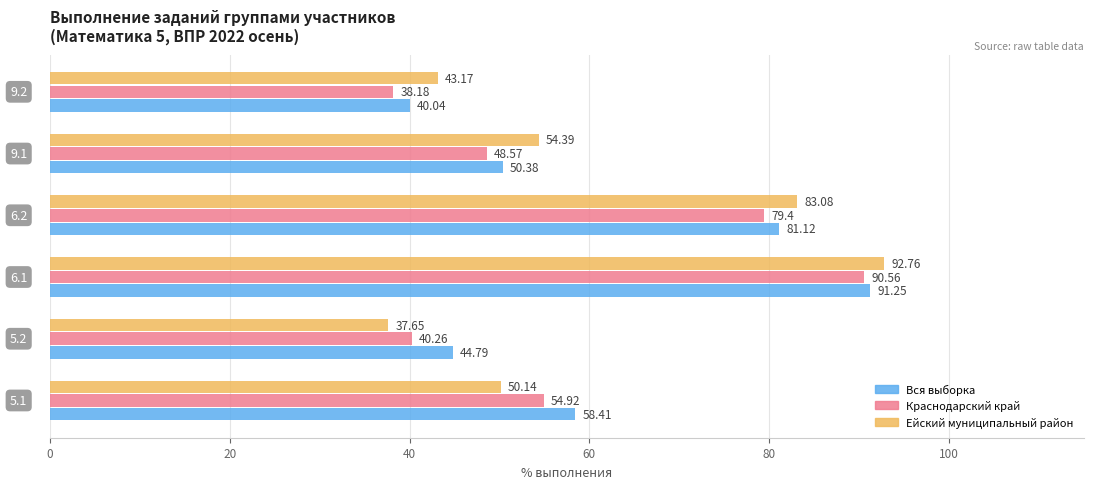

Which series has the widest spread of values?

Ейский муниципальный район